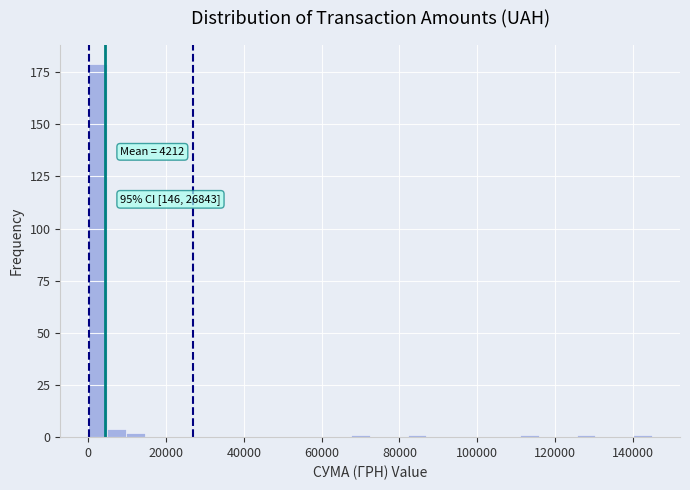

Around what value on the x-axis is the tallest bar? Give the approximate position of its centre, as read against the axis.

2000